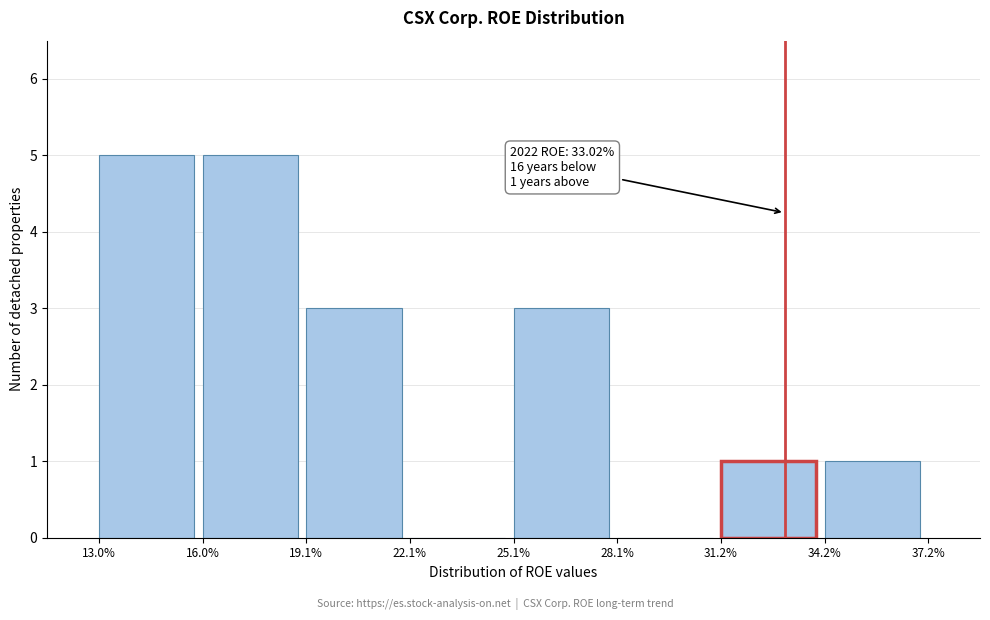

Reading right to left, what are all the values shown in this chart?

34.2%=1	31.2%=1	28.1%=0	25.1%=3	22.1%=0	19.1%=3	16.0%=5	13.0%=5